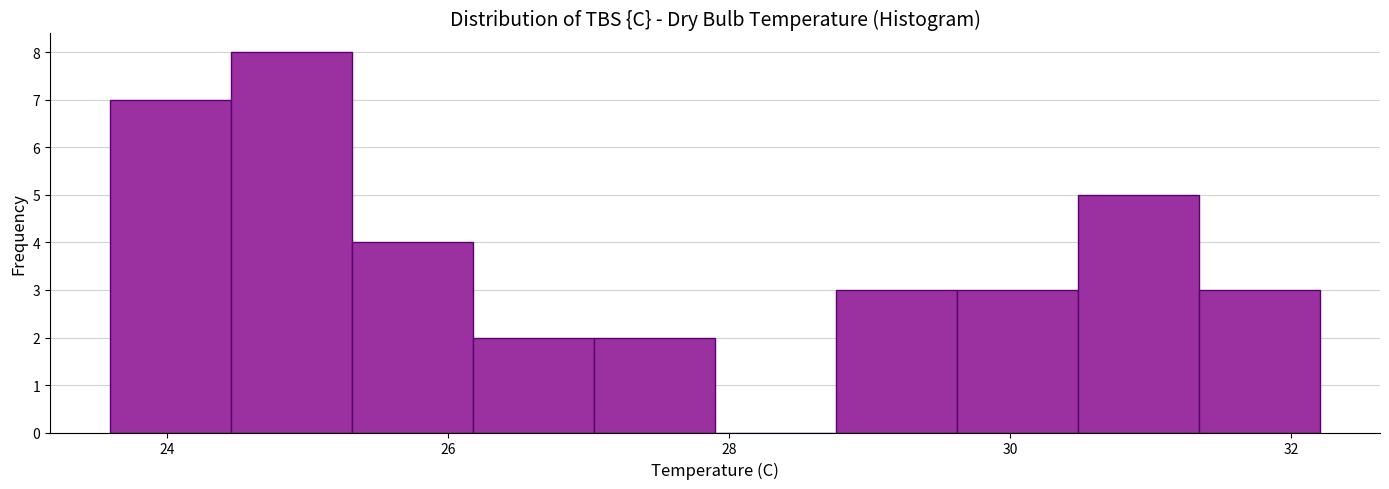

What is the height of the bar covering 25.32 to 26.18 on the x-axis? Neither the bar edges nor the heights are printed on the chart, so give them approximately, as read against the axes.

4